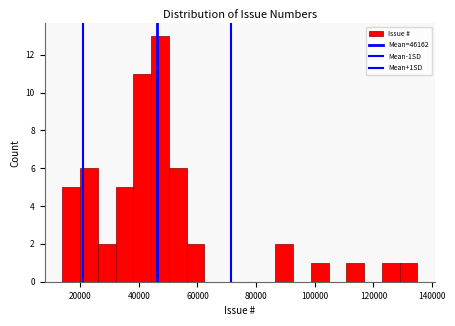

Read against the x-axis, roughly where is the centre of the tallest bar?

48000